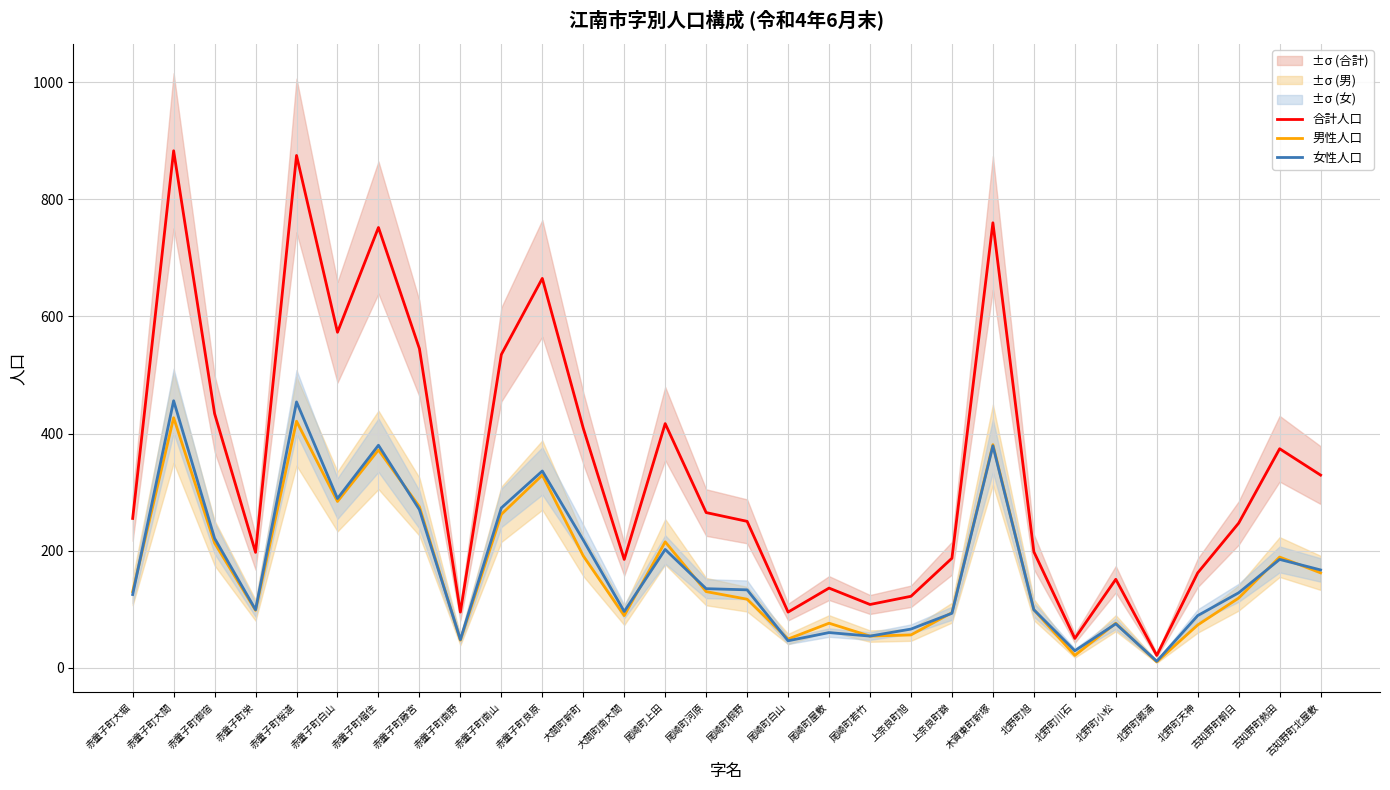

Is it true that 女性人口 equals 48 at 赤童子町南野?

True